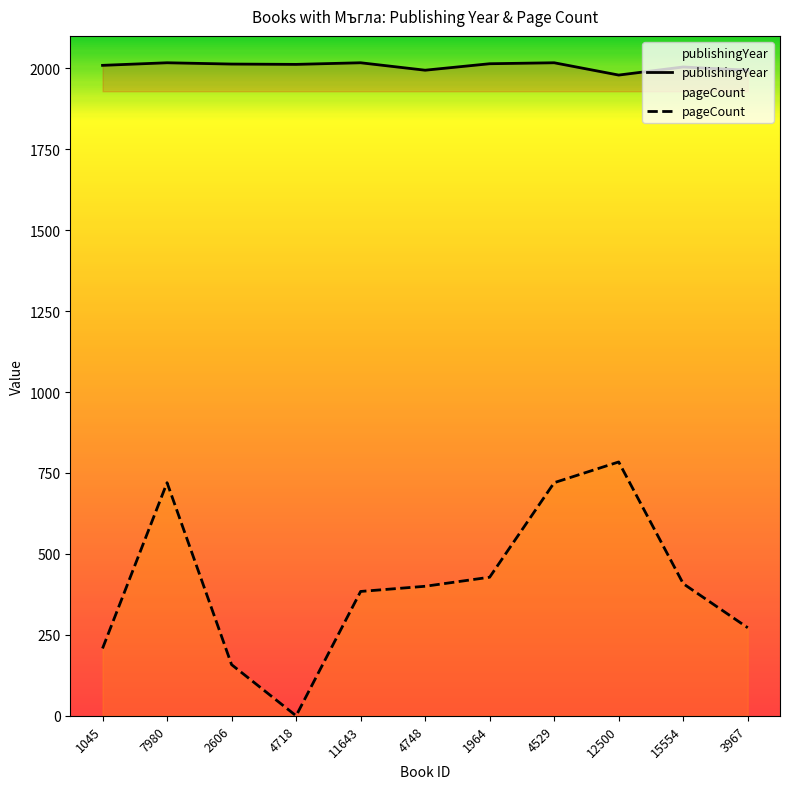

How many values in the pageCount series are below 400?

5